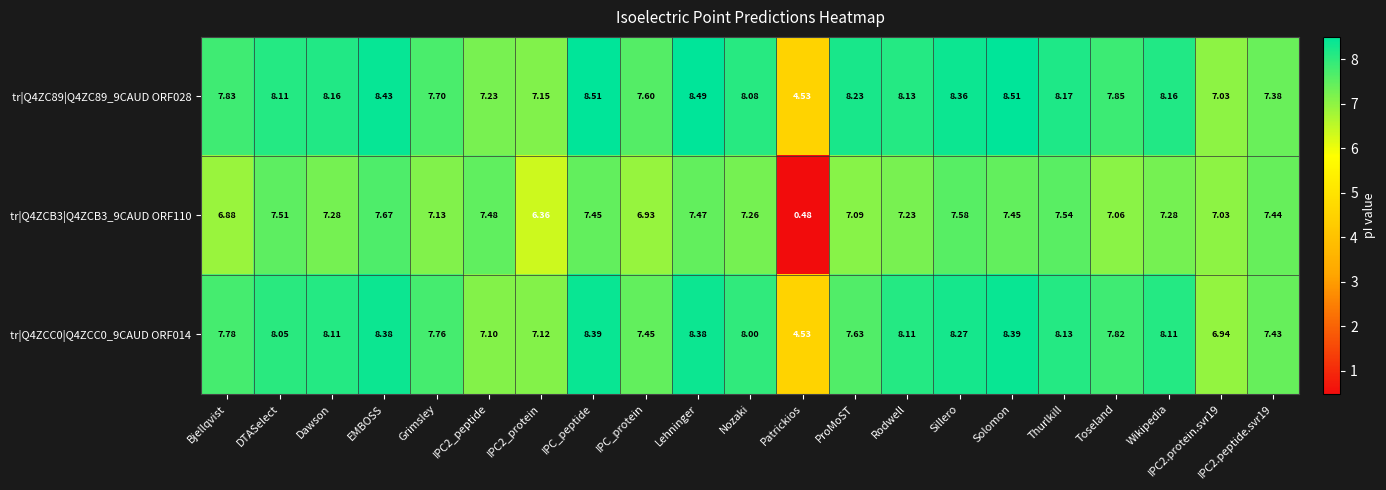

At which category is the sum across all series the highest?

EMBOSS